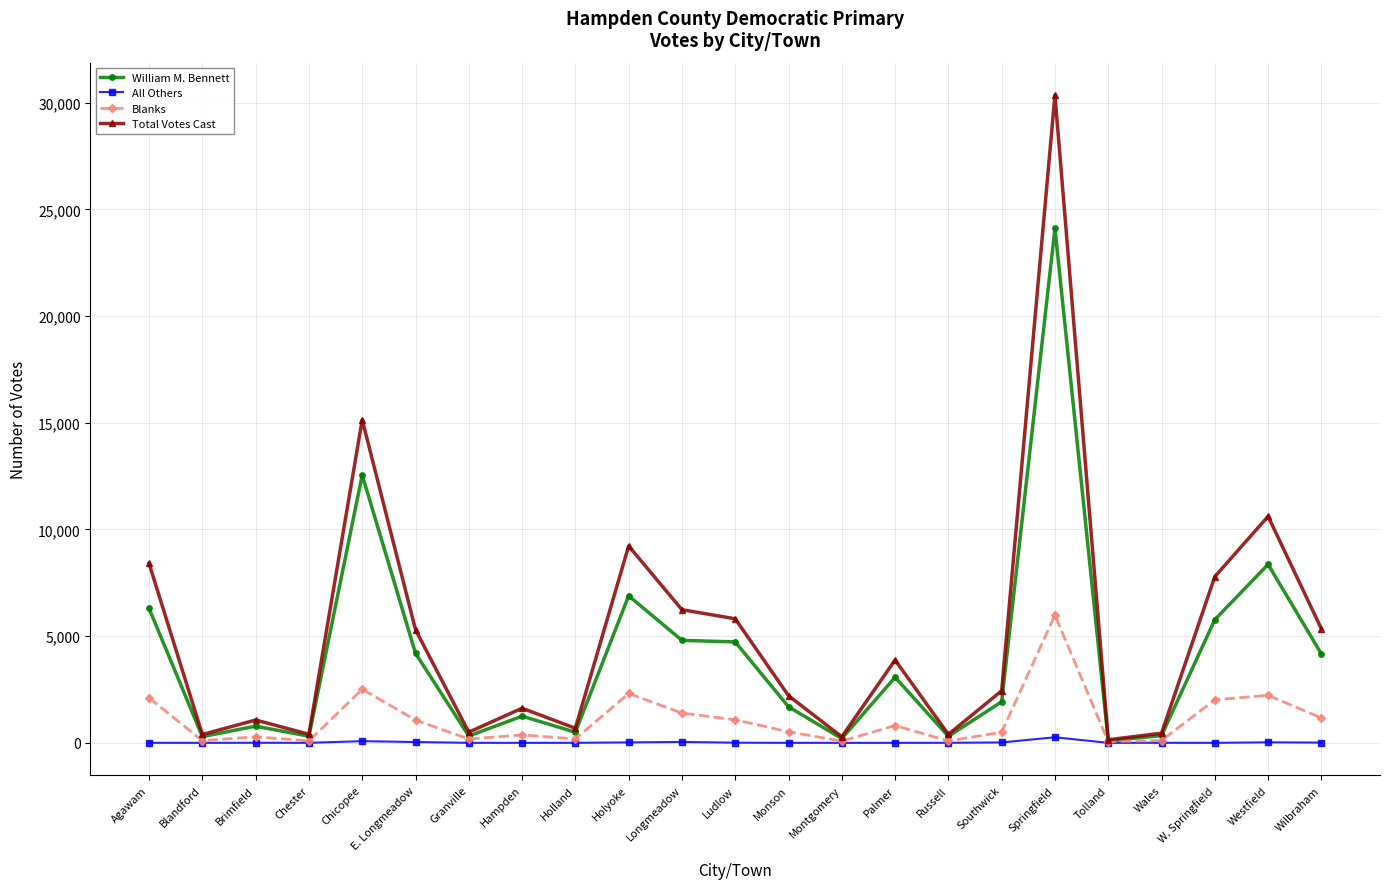

What is the difference between the William M. Bennett values at W. Springfield and Wales?

5433